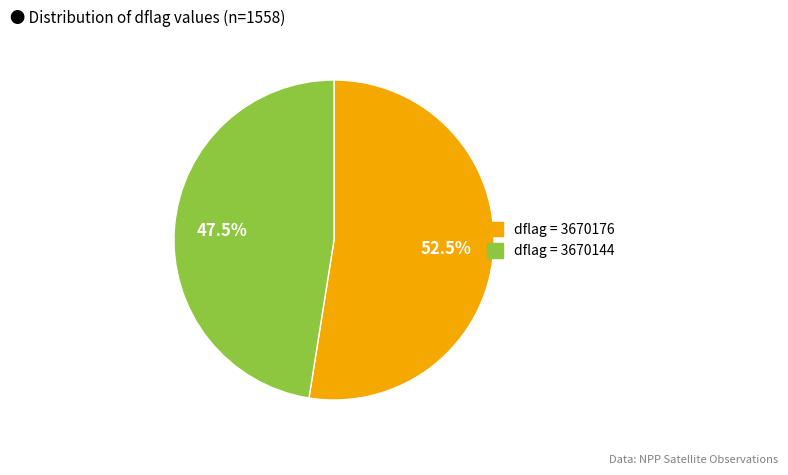

Does any single category account for the majority?

Yes